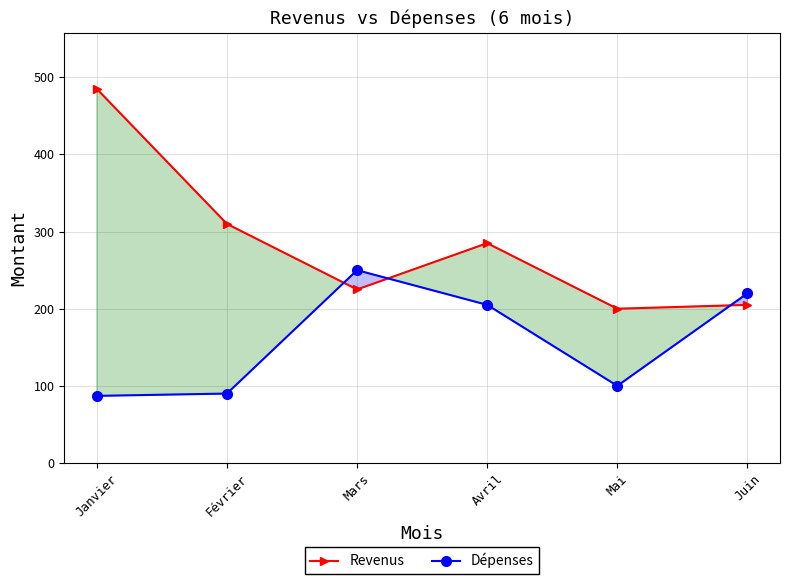

What is the approximate value of Dépenses at Mai, to the nearest 5?

100